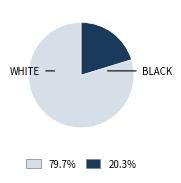

Is there a majority slice in this chart?

Yes